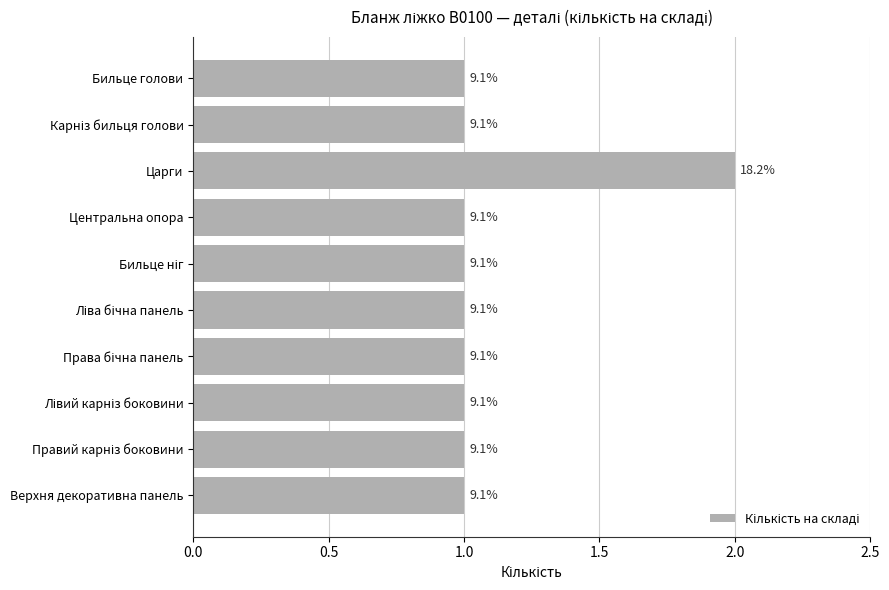

How many bars are there in total?

10